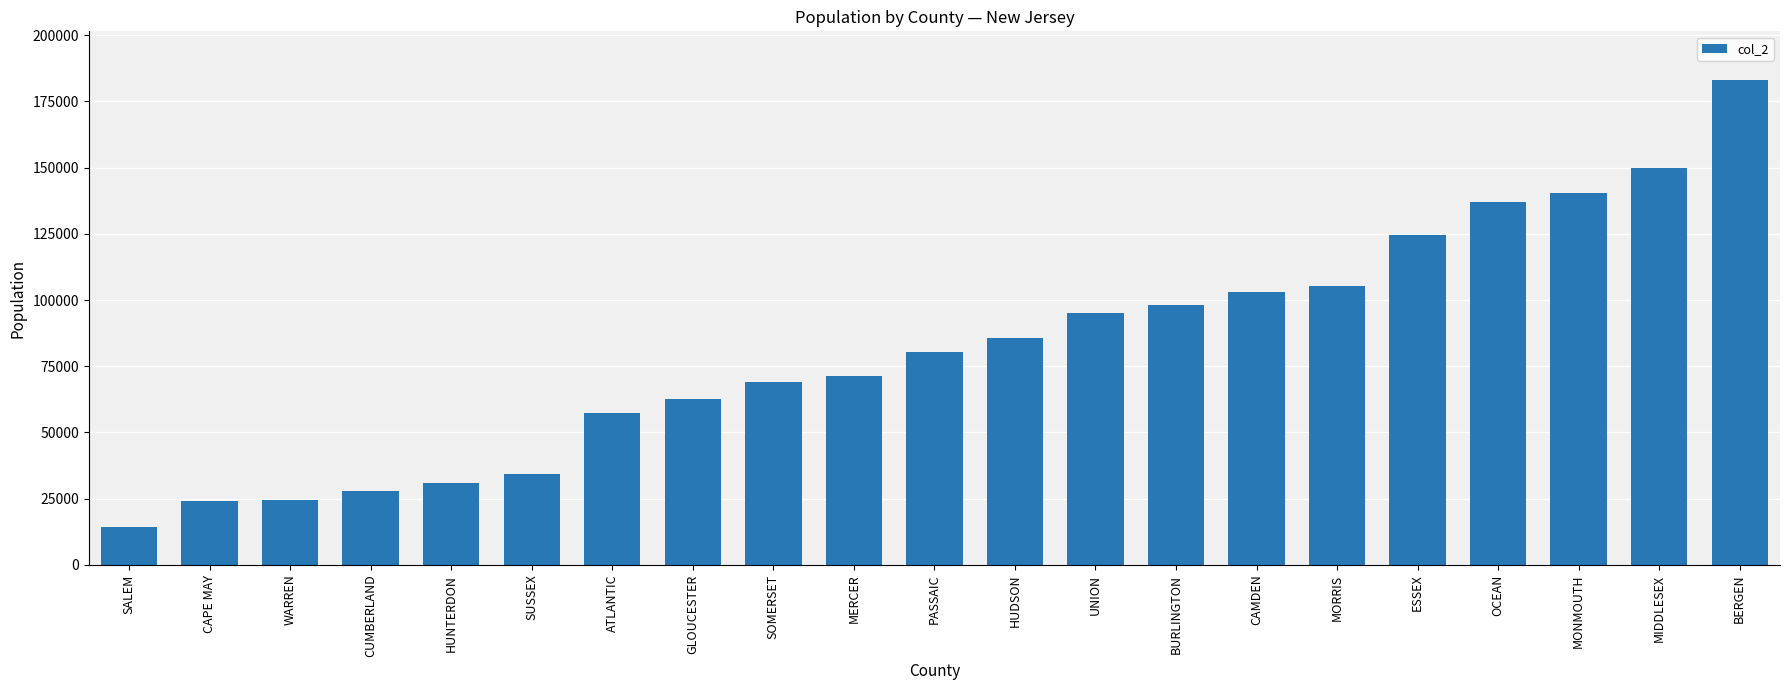

How many data points does each series have?

21